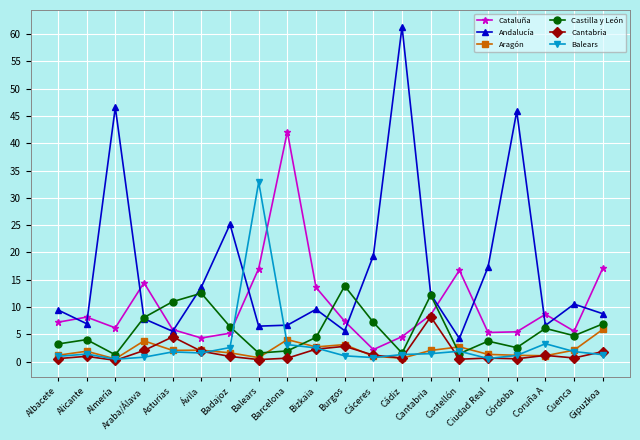

True or false: Andalucía has a value of 11.8 at Coruña A.

False